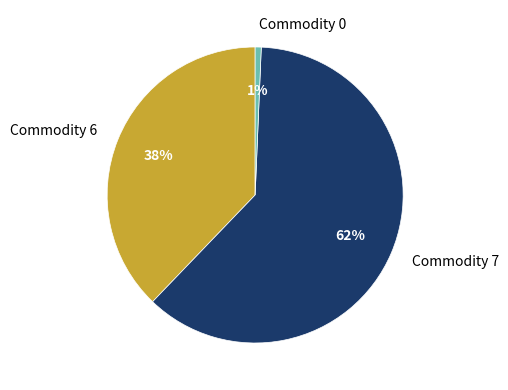

To the nearest percent, what is the difference between the Commodity 6 and Commodity 7 slice percentages?

24%